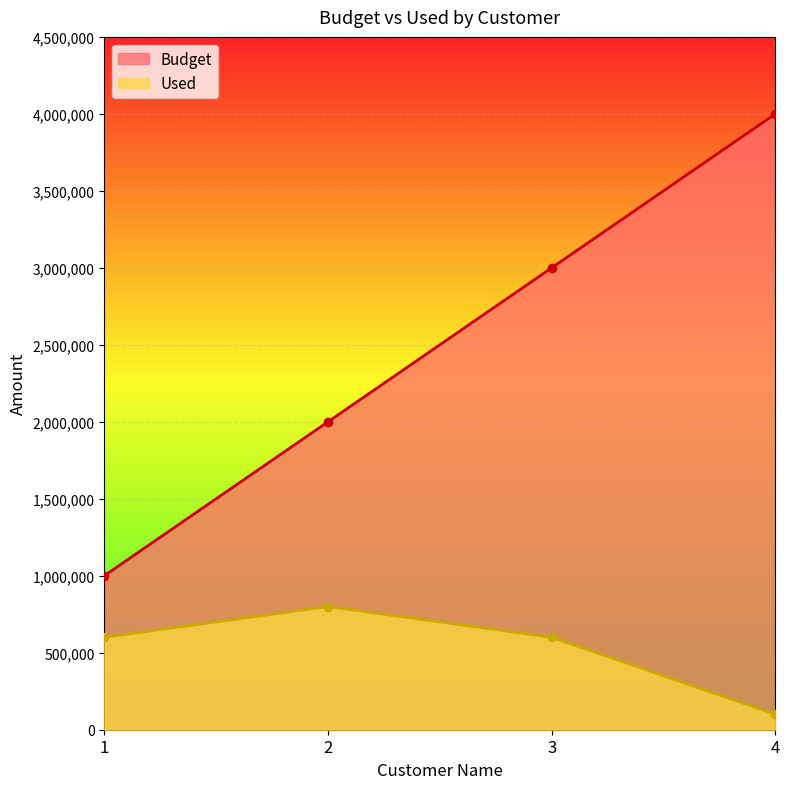

True or false: Used and Budget cross at least once.

False